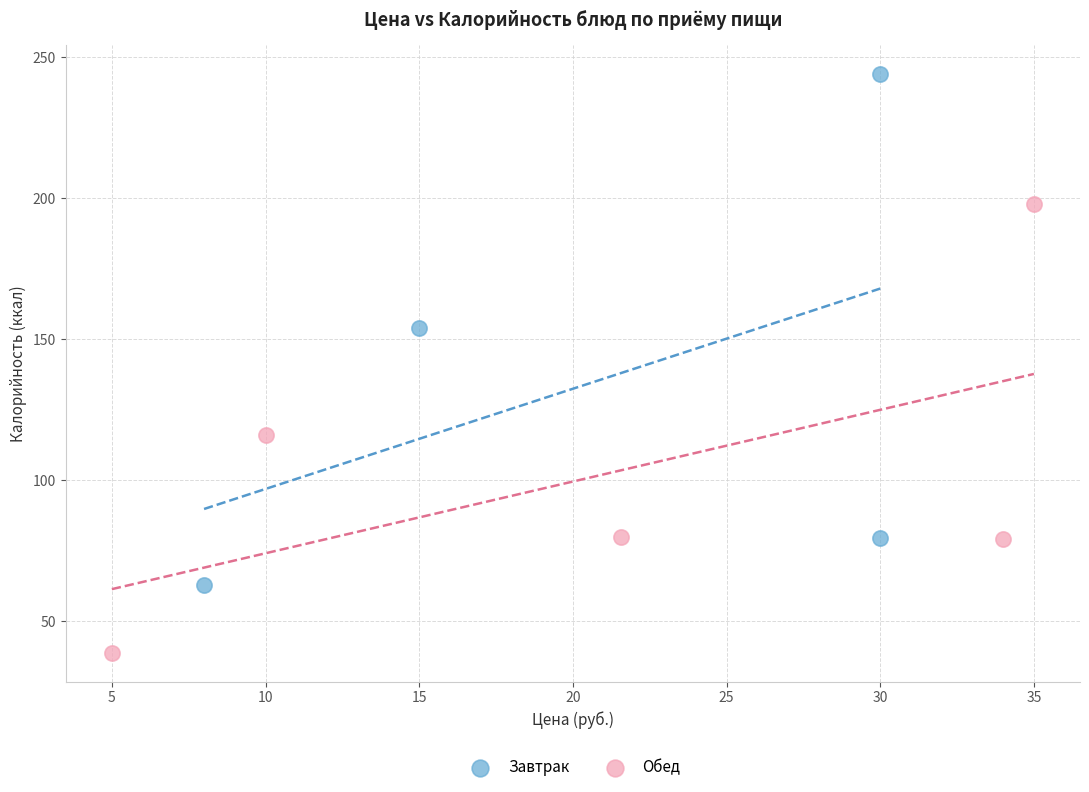

Which series has the widest spread of Y values?

Завтрак